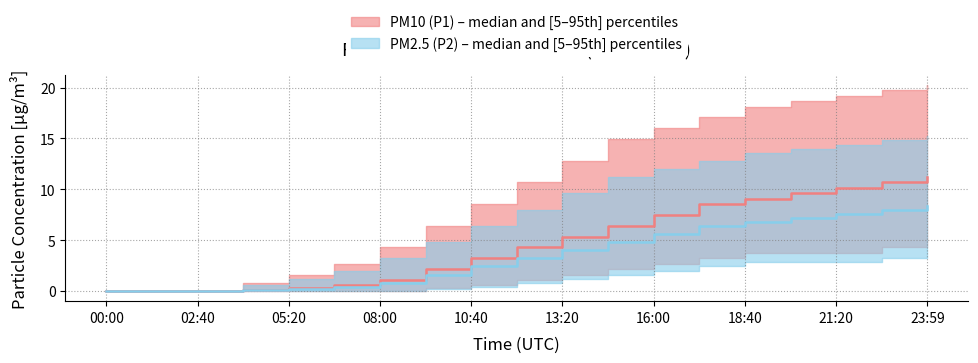

Is this an area chart (filled region under the line)?

No